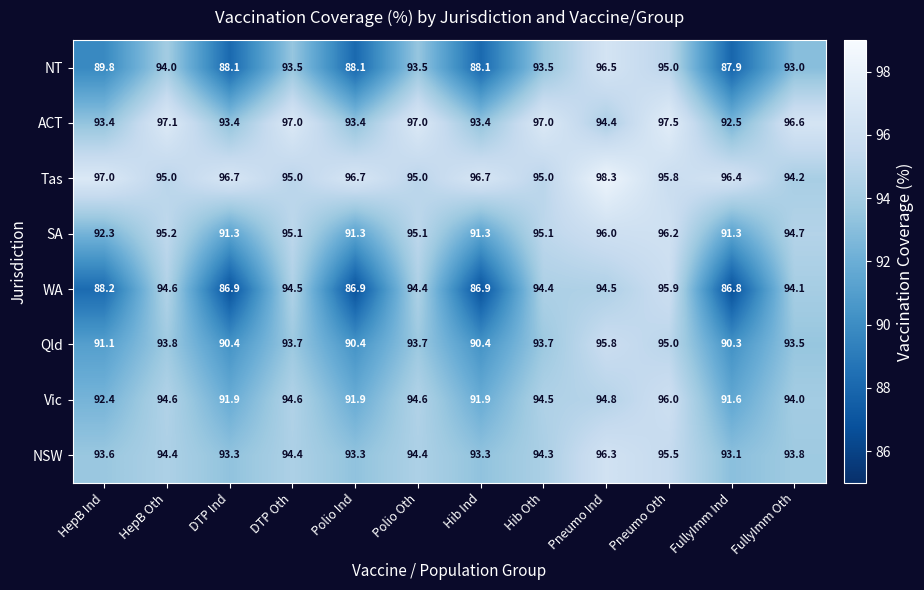

The value of Qld at Hib Oth is 23.3. True or false?

False